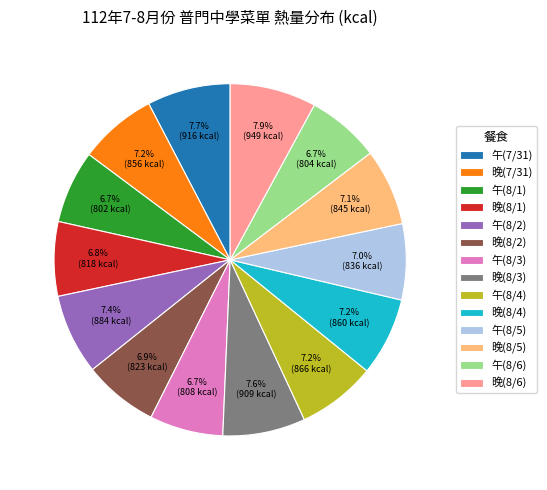

Is there a majority slice in this chart?

No